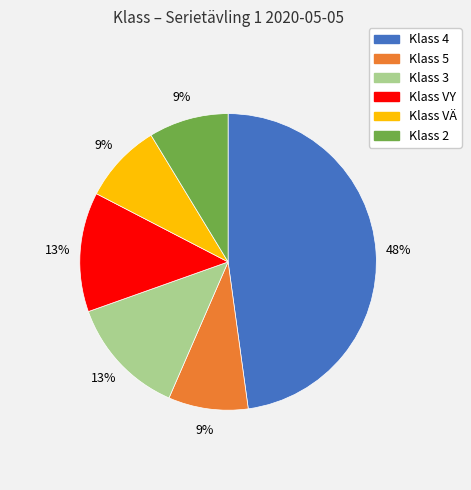

To the nearest percent, what percentage of the pie is Klass 4?

48%